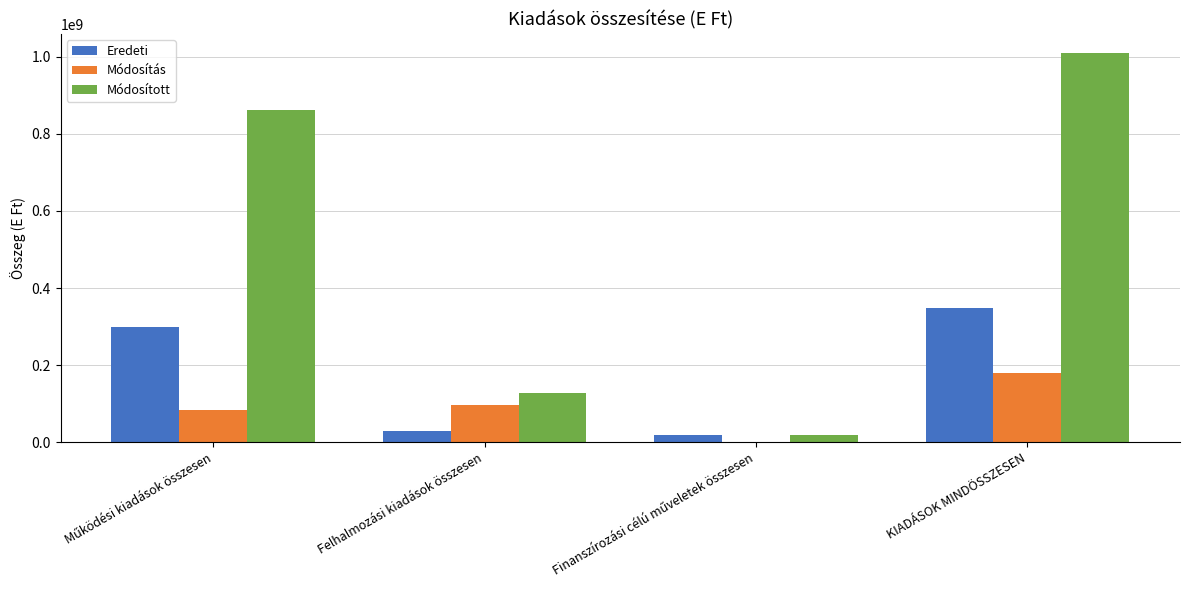

What is the highest value of the Módosítás series?

180565582